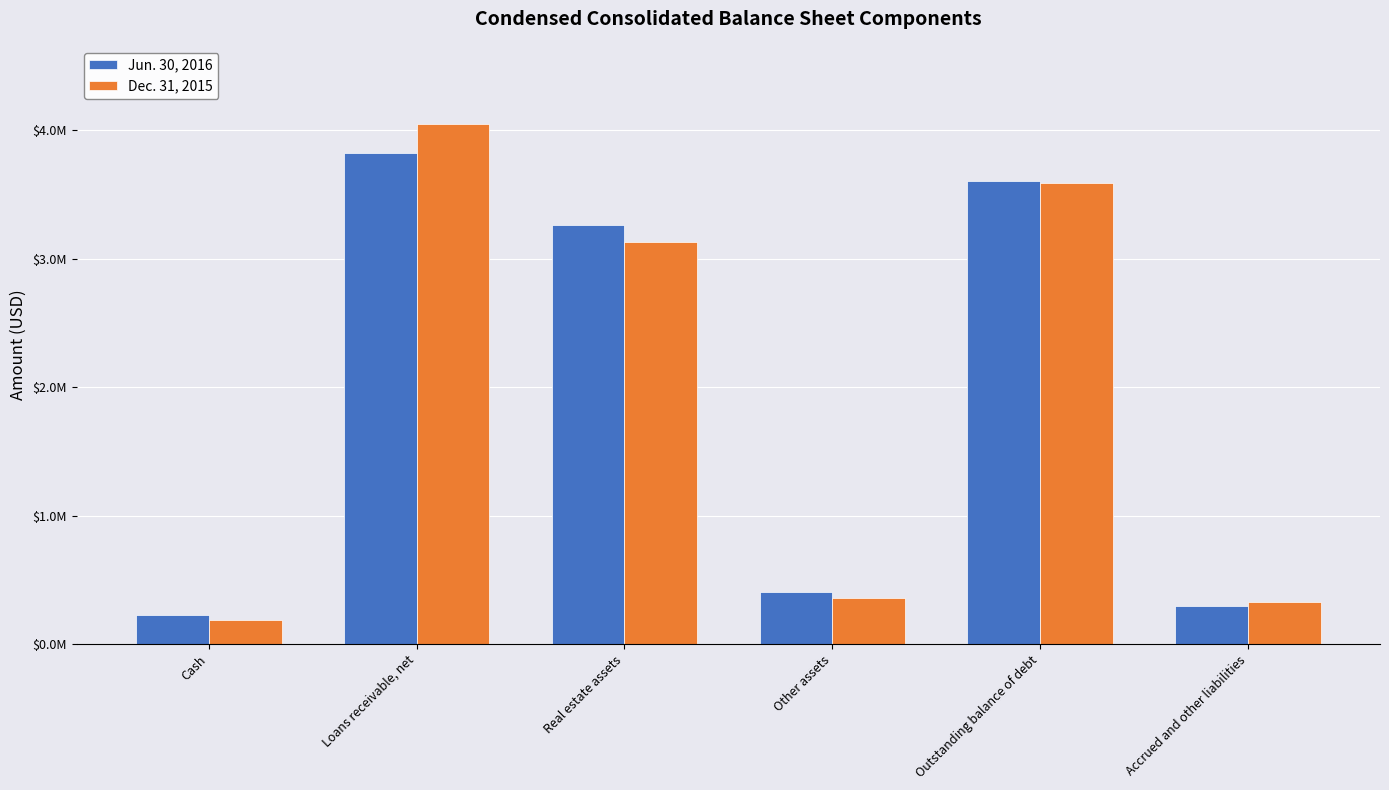

What is the spread (max minus min) of values at Other assets?

43381